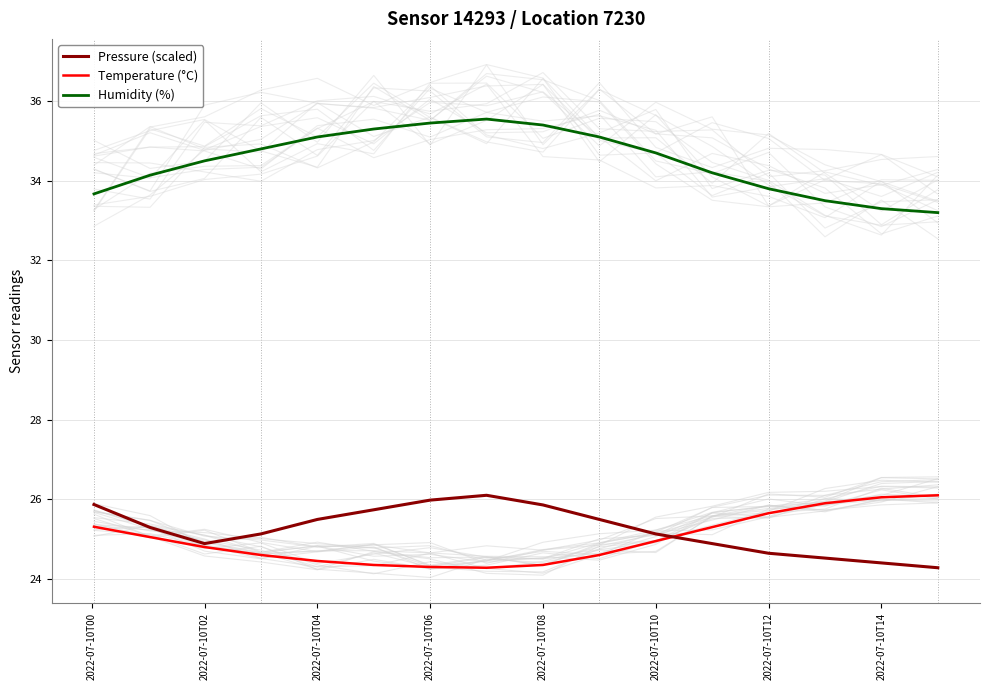

What is the lowest value of the Humidity (%) series?

33.2